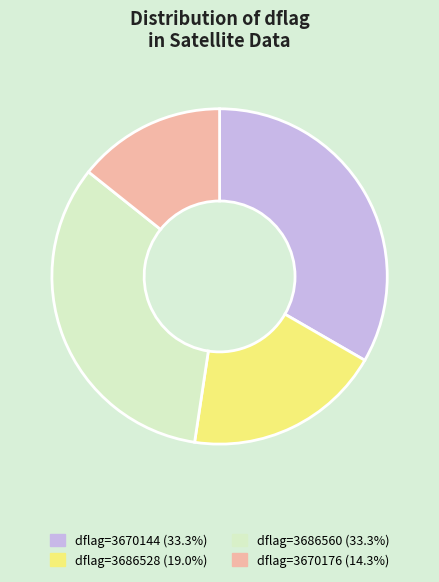

Is there a majority slice in this chart?

No